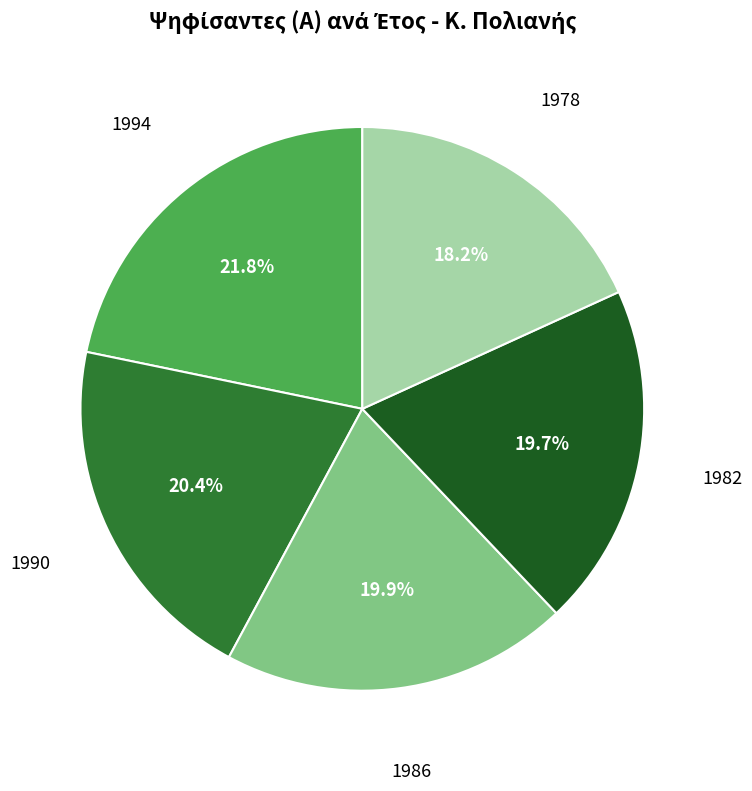

Does any single category account for the majority?

No